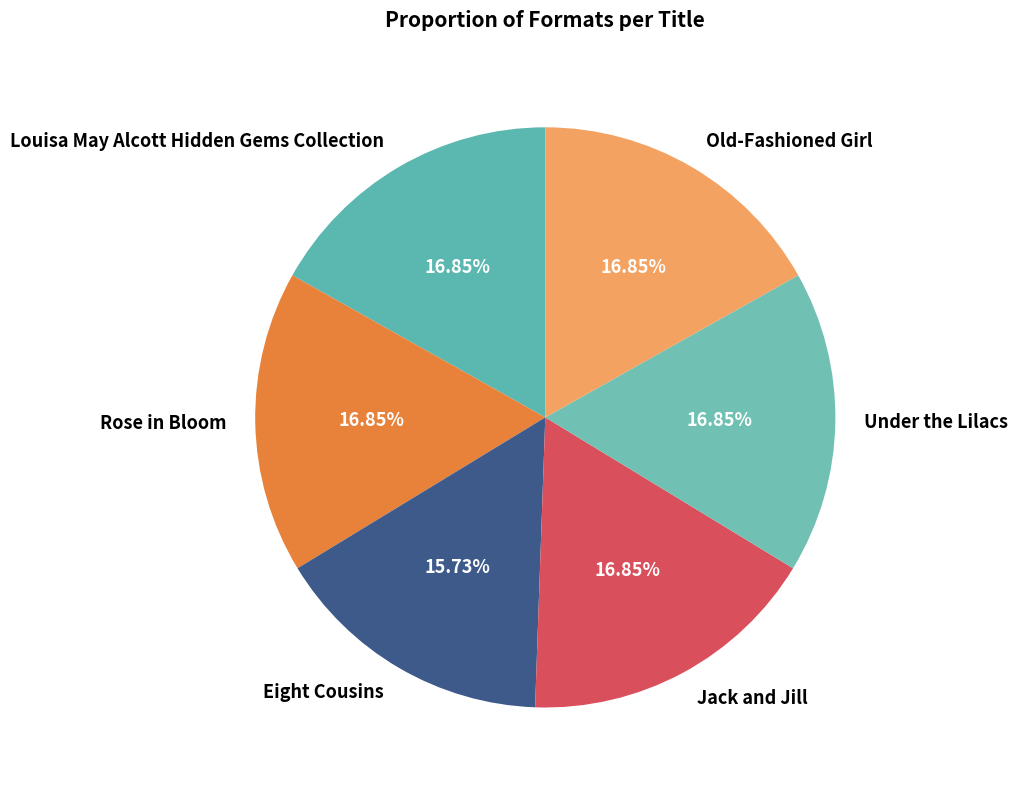

Which has a higher value, Eight Cousins or Under the Lilacs?

Under the Lilacs